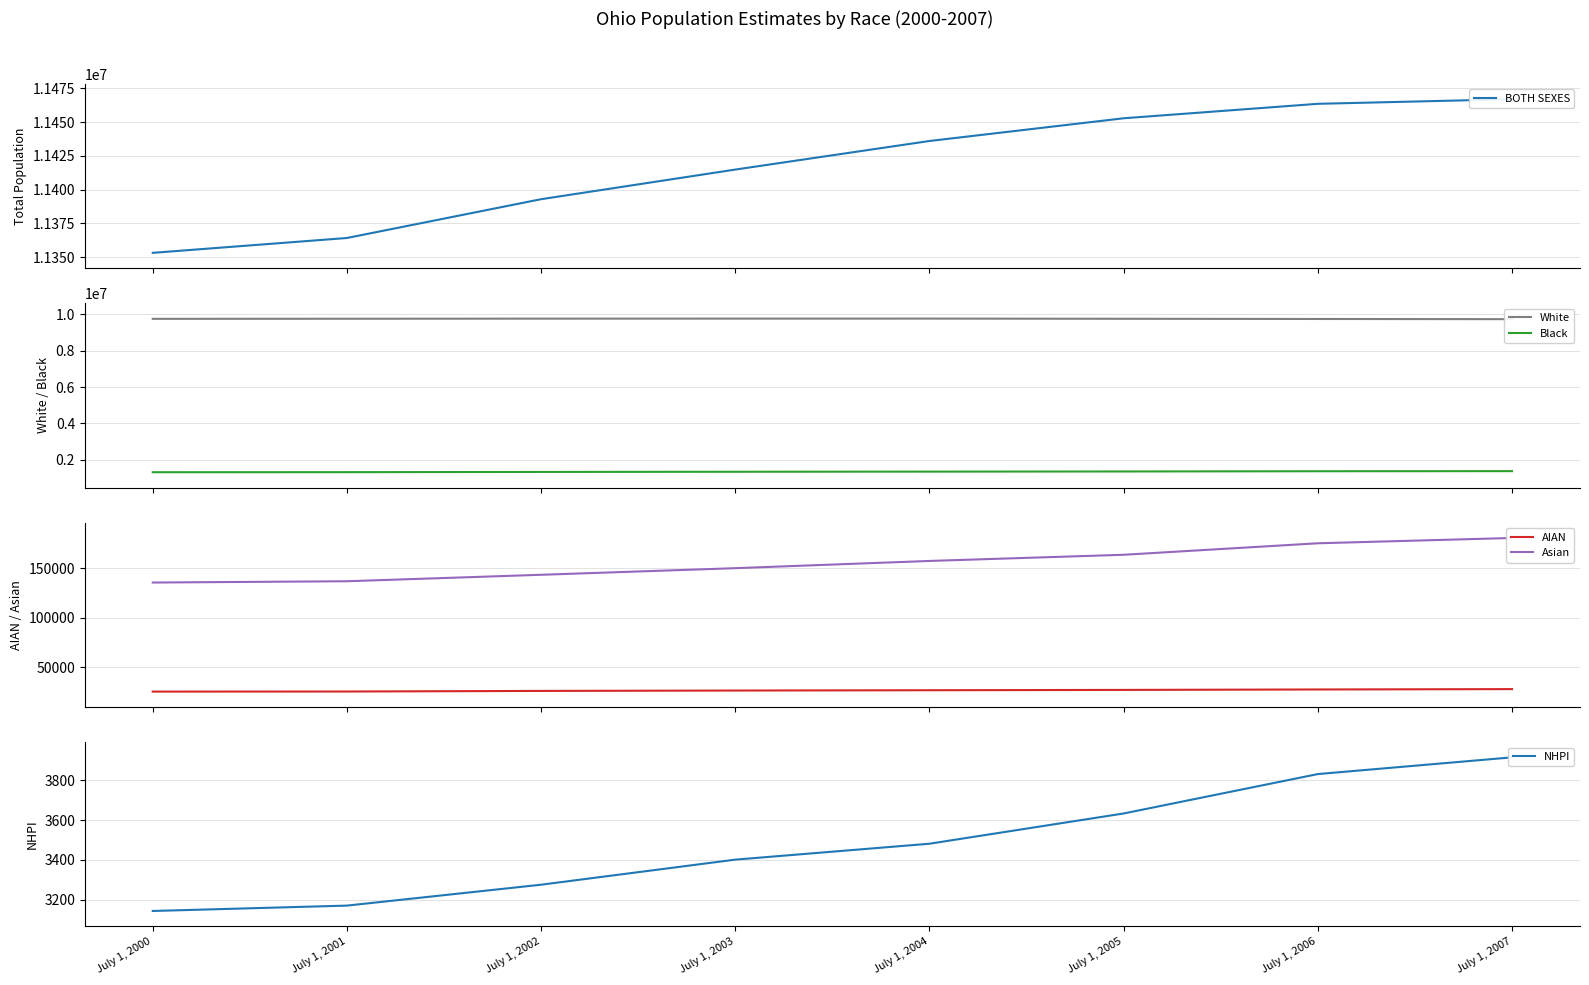

Where is NHPI nearest to the value 3529?

July 1, 2004